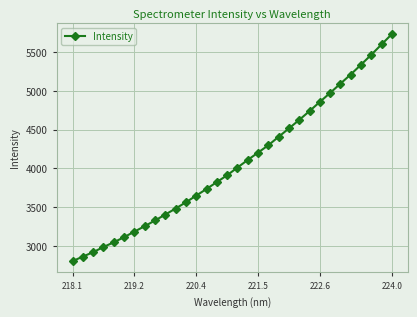

What is the greatest value displayed?

5735.7